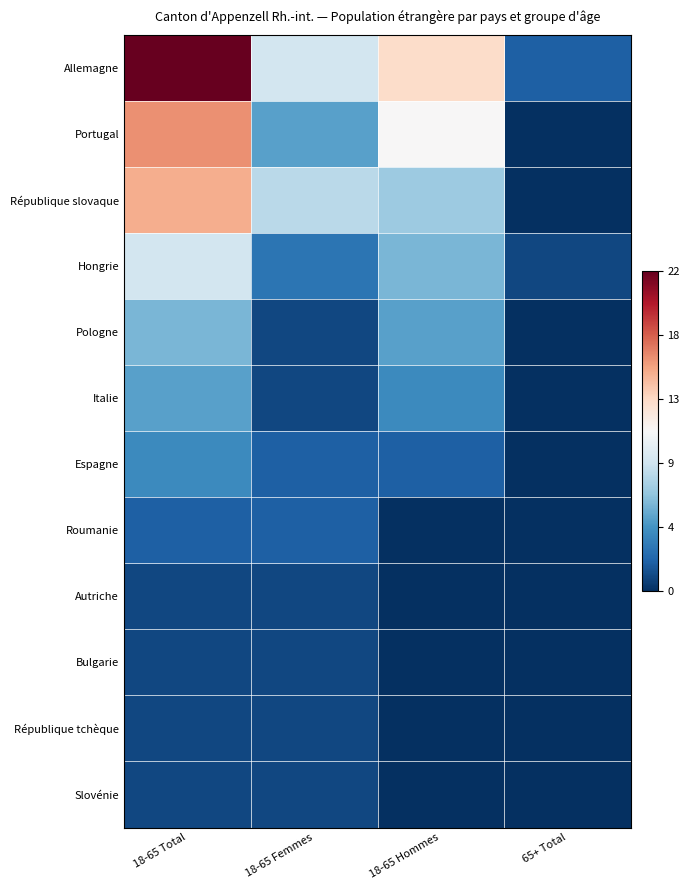

What is the greatest value displayed?

1.0